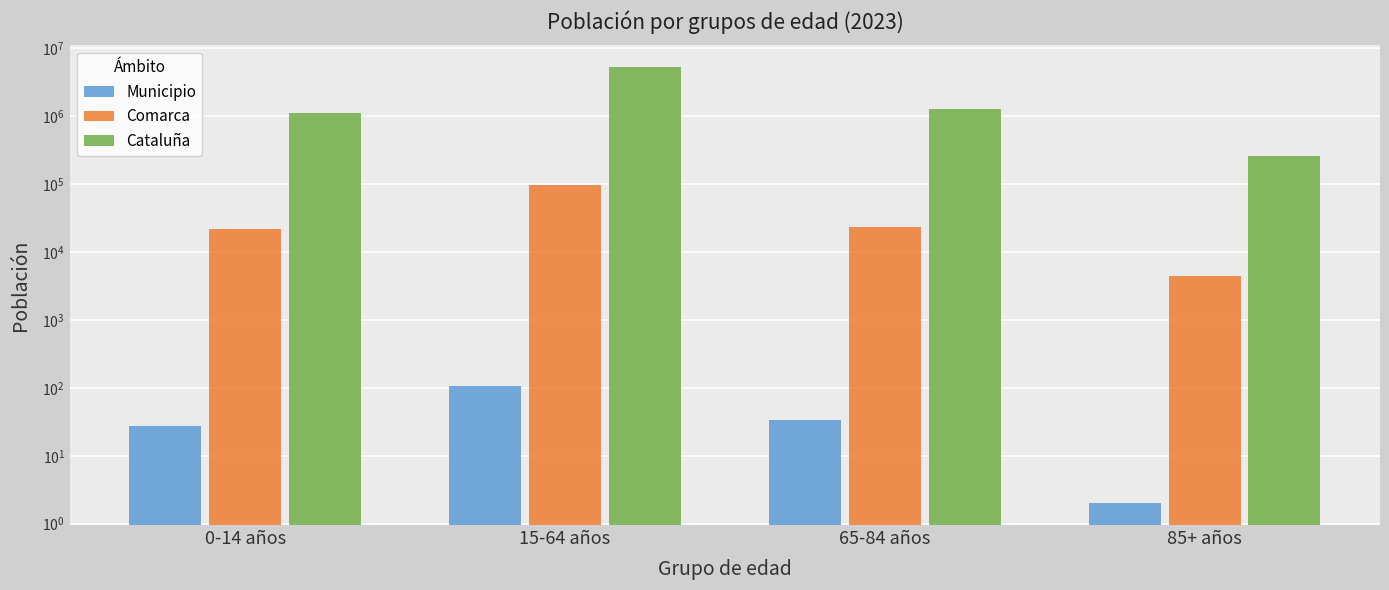

What is the sum of the Comarca values at 0-14 años and 85+ años?

26613